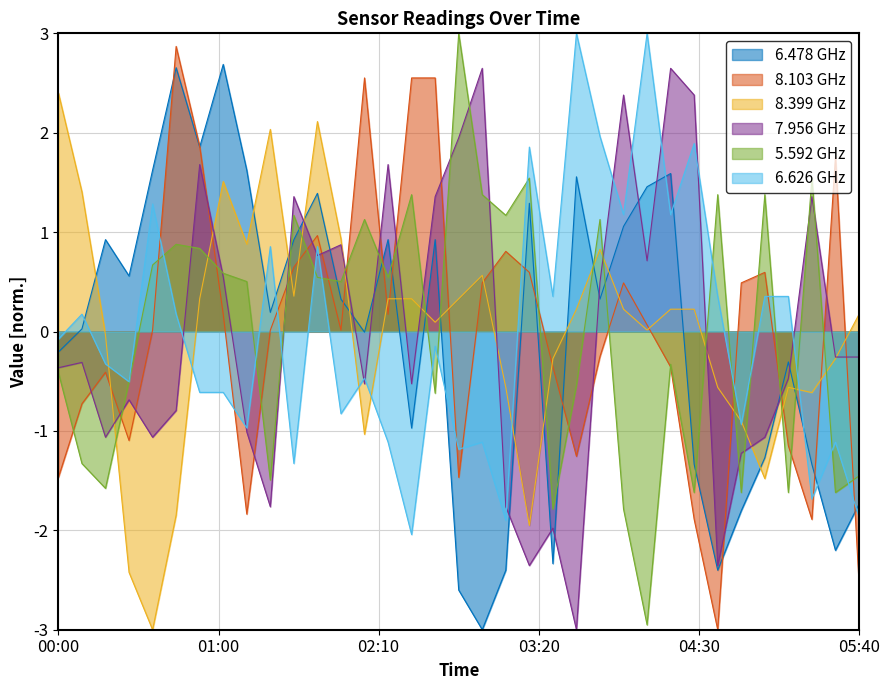

How many lines are shown in the chart?

6